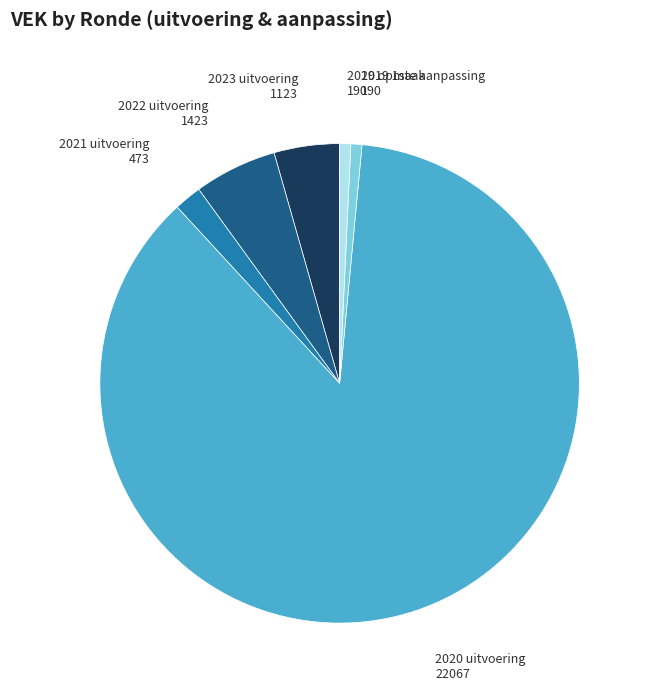

What is the majority slice?

2020 uitvoering